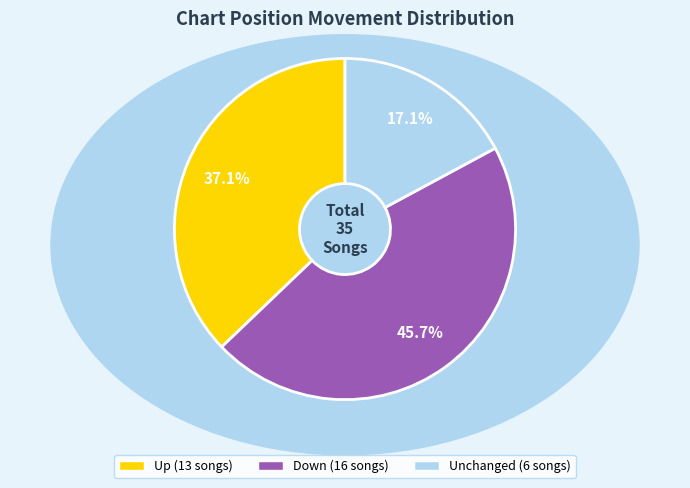

To the nearest percent, what is the difference between the largest and smallest slice percentages?

29%